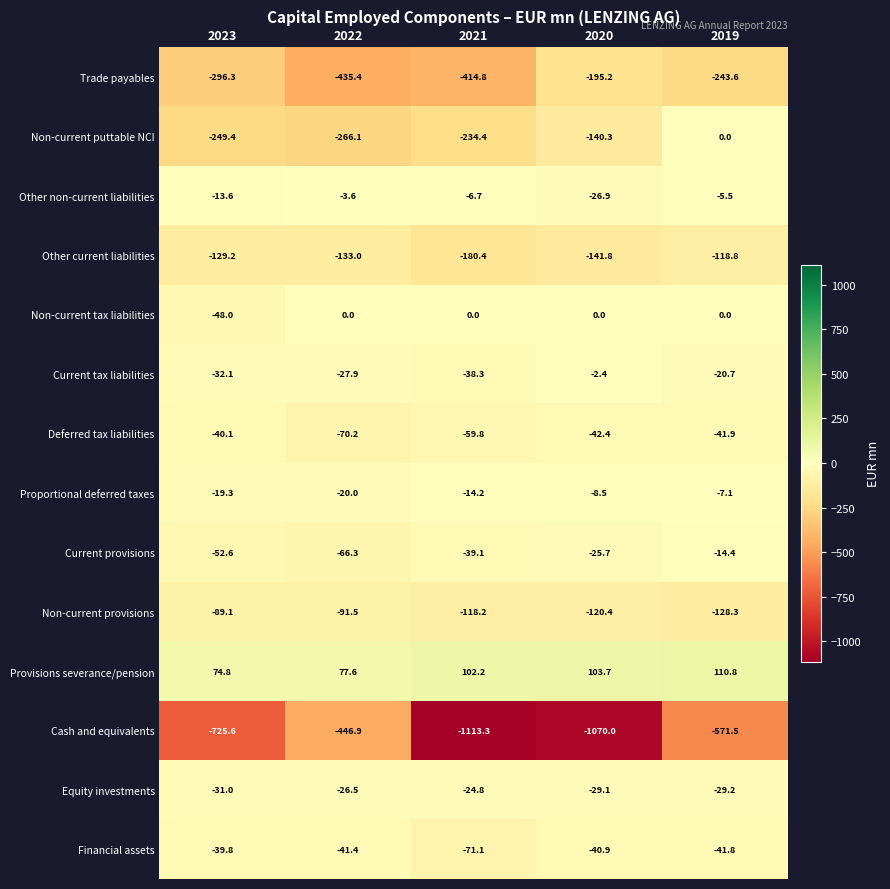

What is the difference between the highest and lowest values at 2020?

1173.7